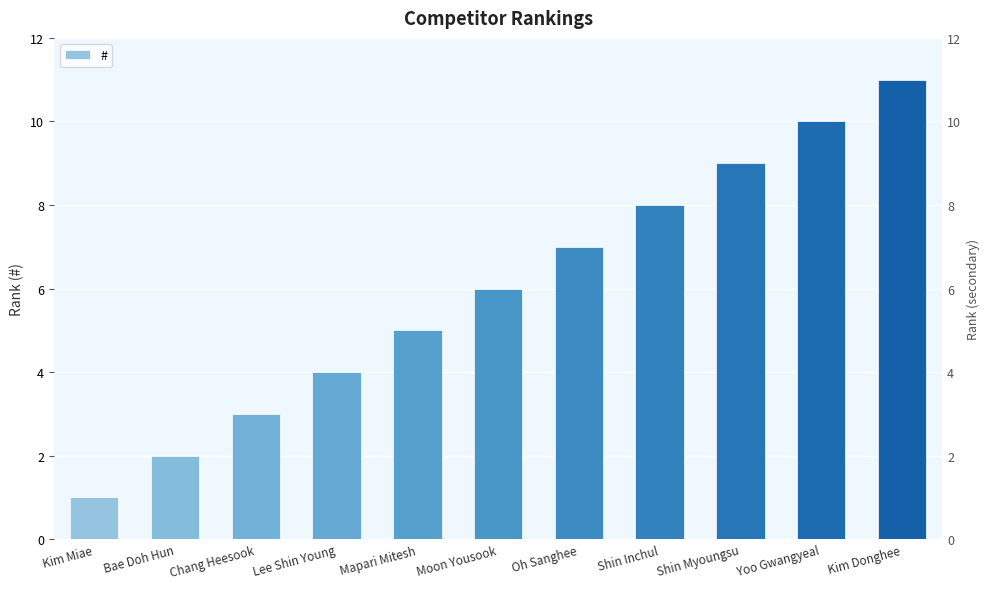

What is the approximate value at Moon Yousook, to the nearest 5?

5